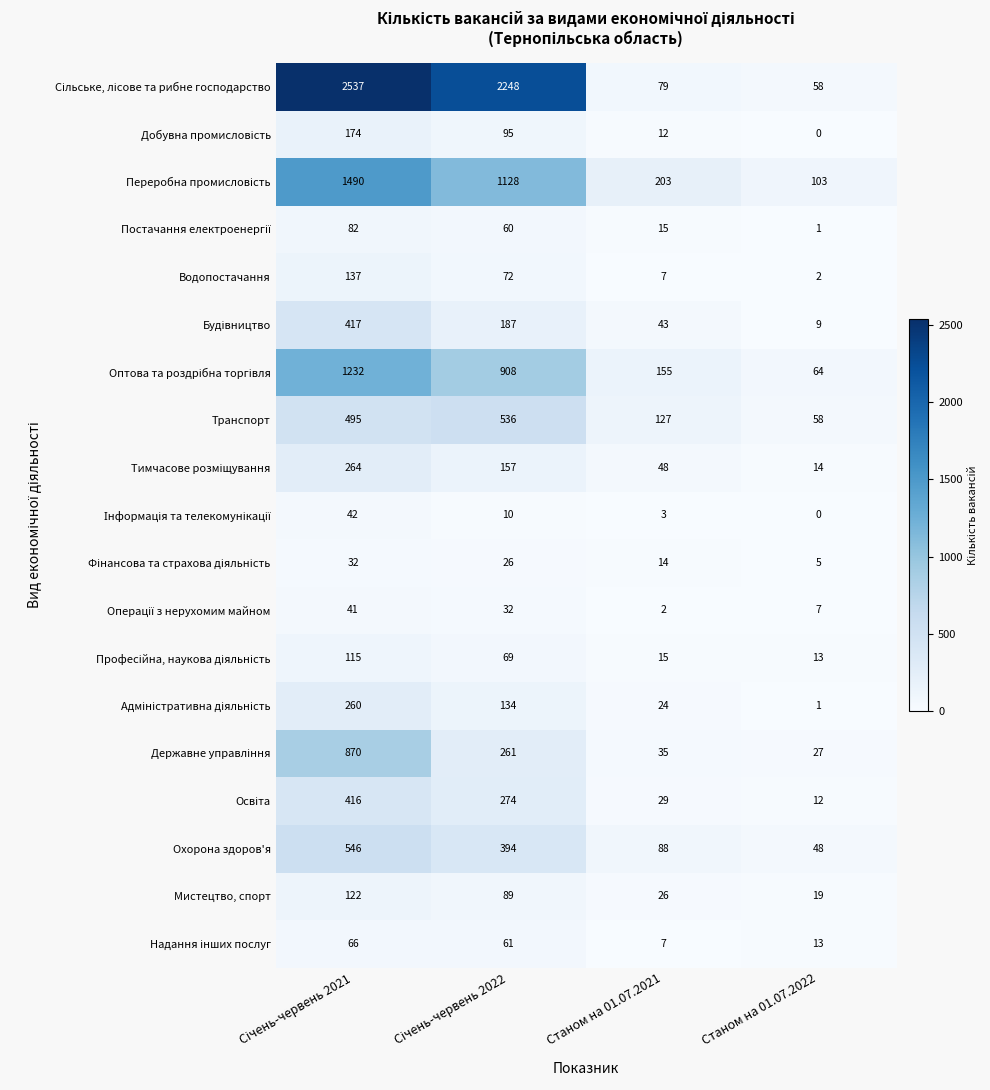

What is the maximum value shown in the chart?

2537